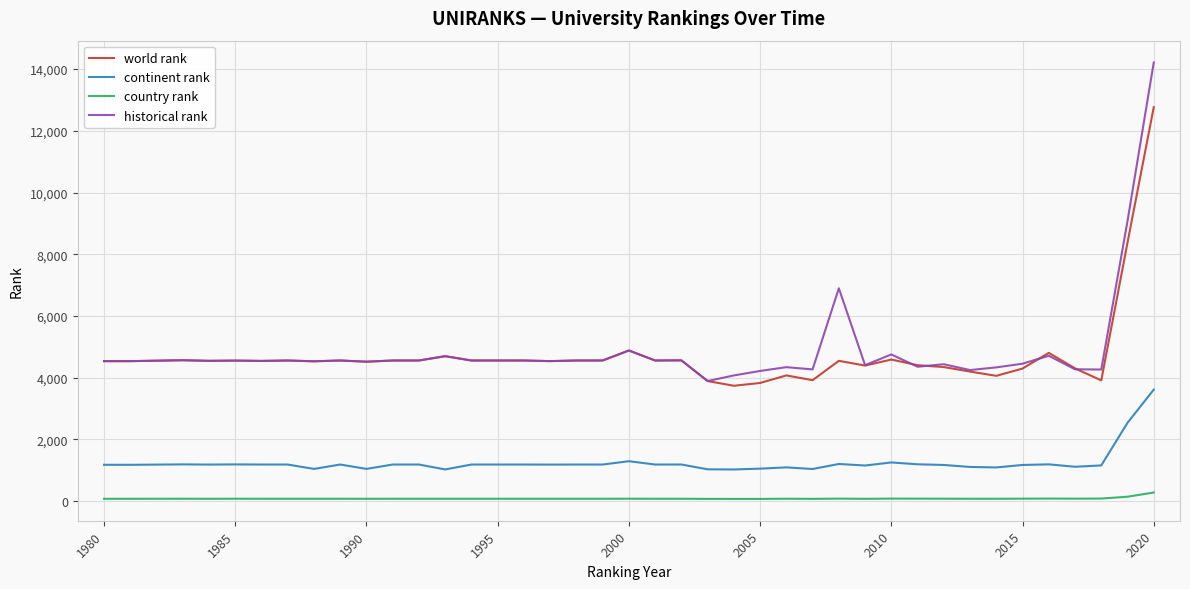

Rank the series by their maximum value, from lowest to highest.

country rank, continent rank, world rank, historical rank